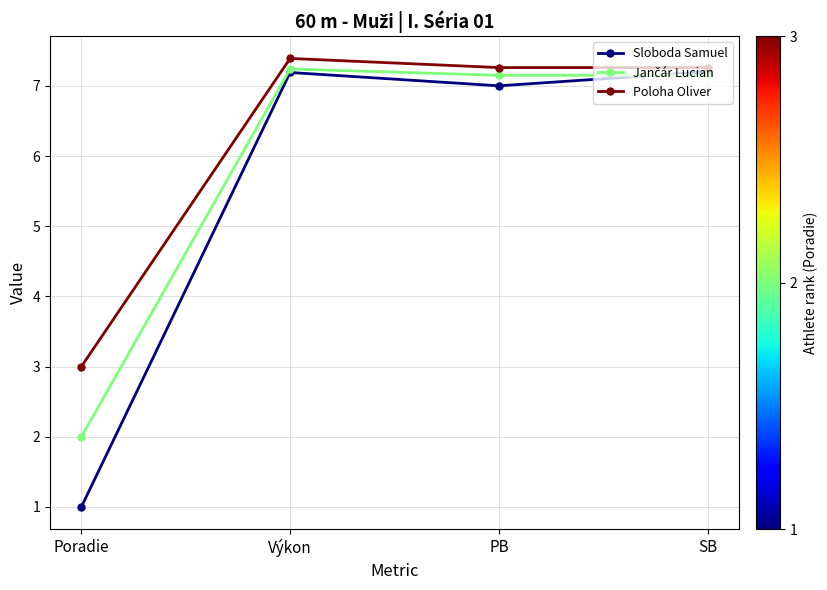

What is the smallest value displayed?

1.0